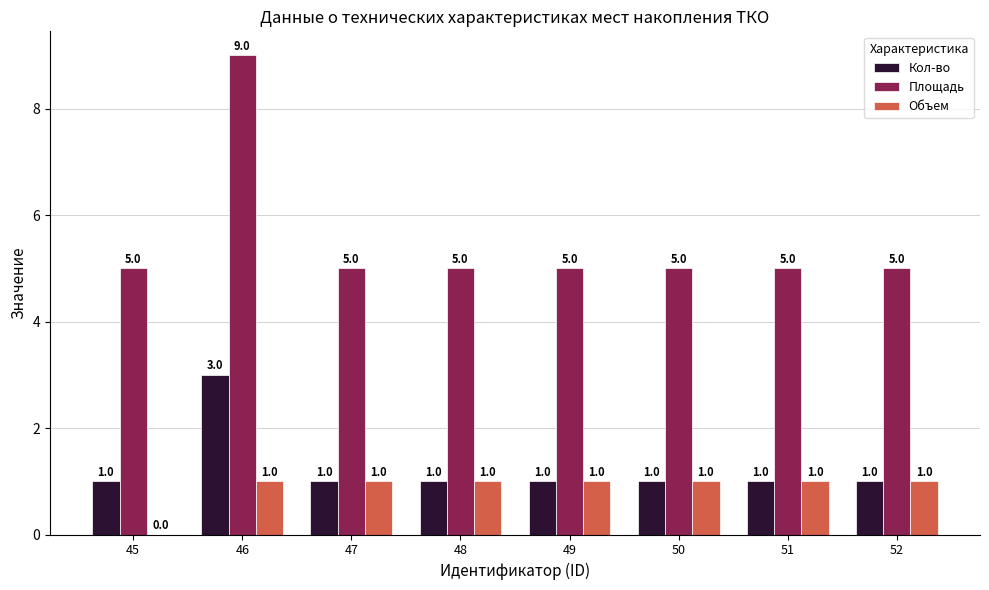

What is the spread (max minus min) of values at 45?

5